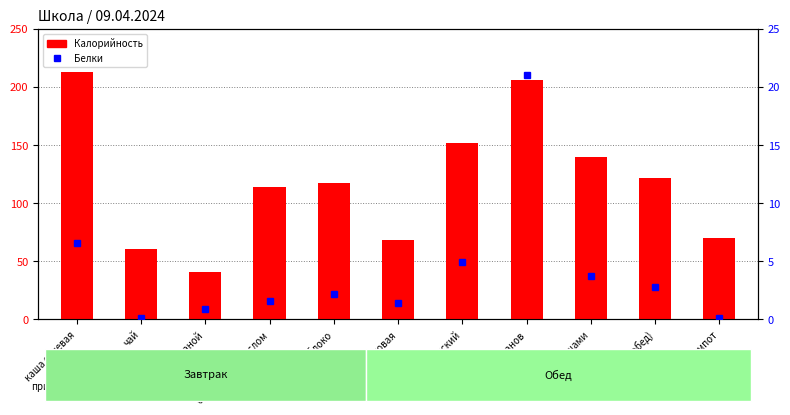

What position from the right is хлеб ржаной?

9